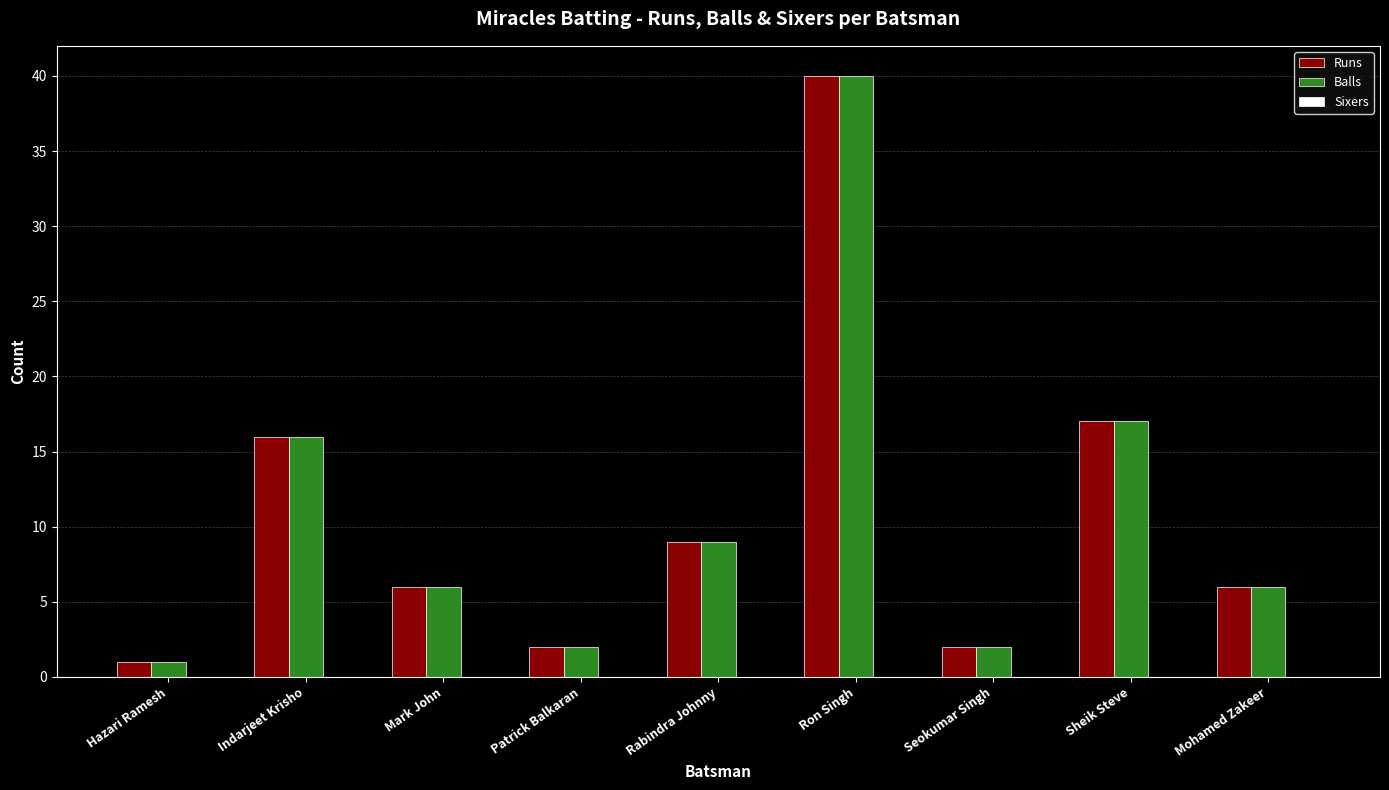

What is the sum of the Runs values at Ron Singh and Patrick Balkaran?

42